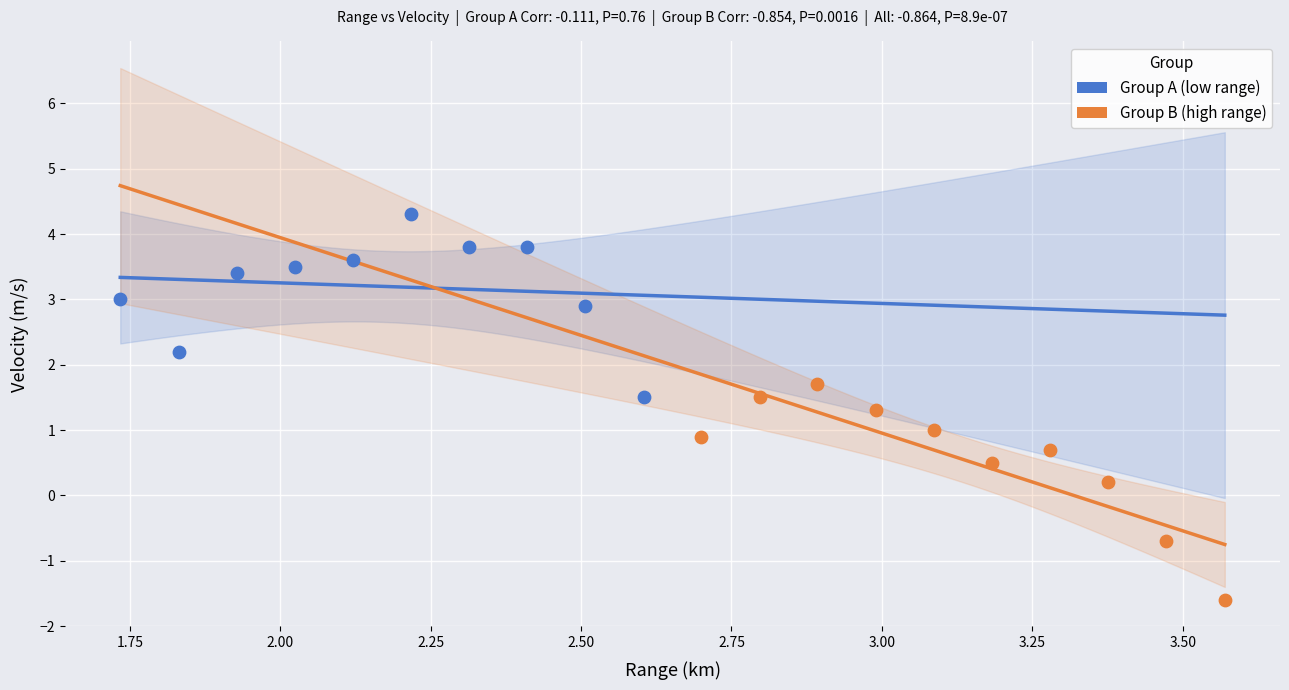

Which series reaches the minimum Y coordinate?

Group B (high range)